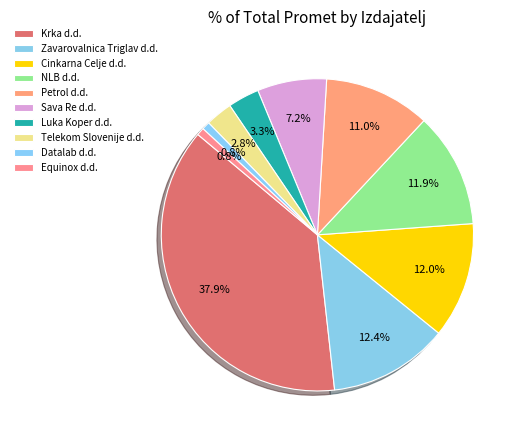

How many slices are in this pie chart?

10